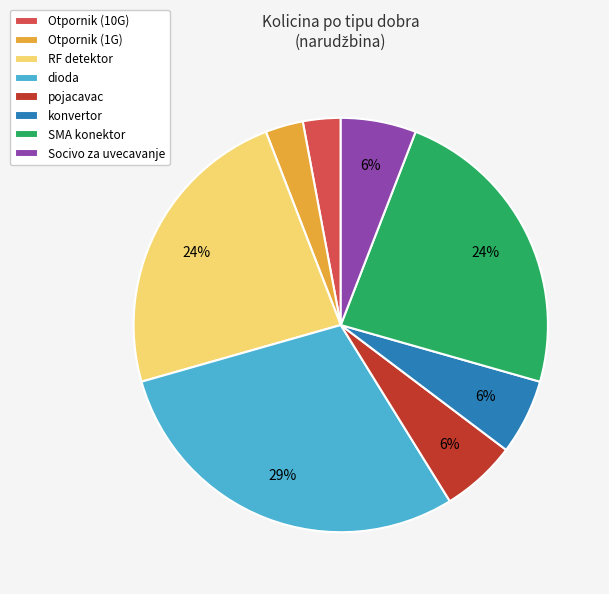

Does Otpornik (10G) account for over 50% of the chart?

No